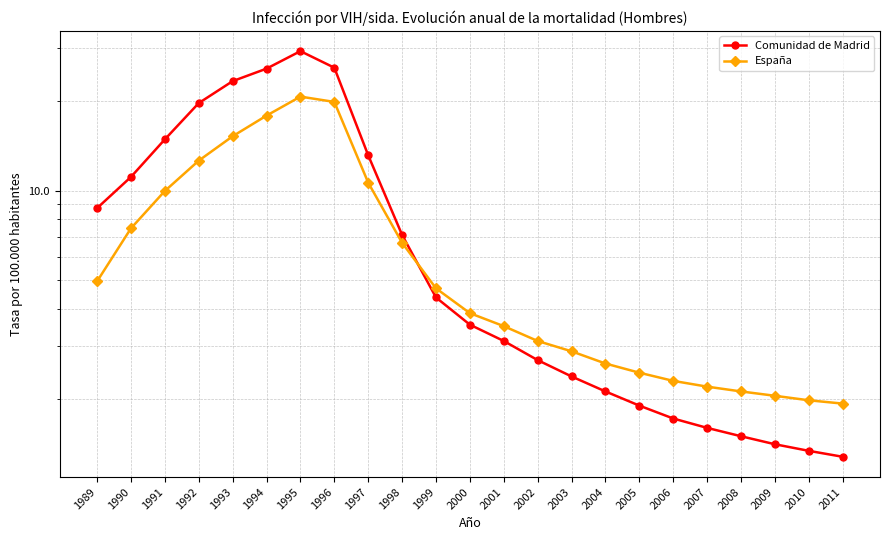

Rank the series by their maximum value, from highest to lowest.

Comunidad de Madrid, España